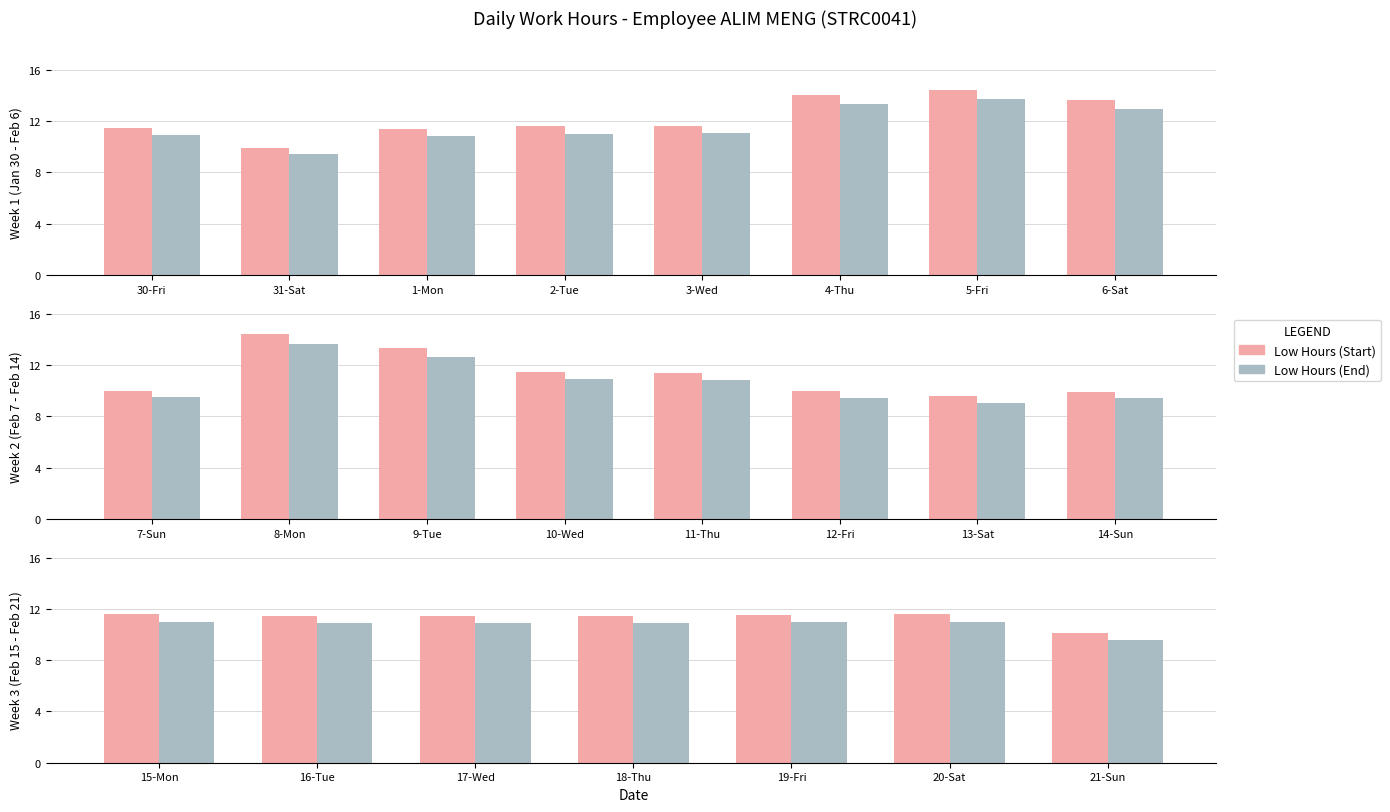

The value of Low Hours (B) at 18-Thu is 17.7. True or false?

False